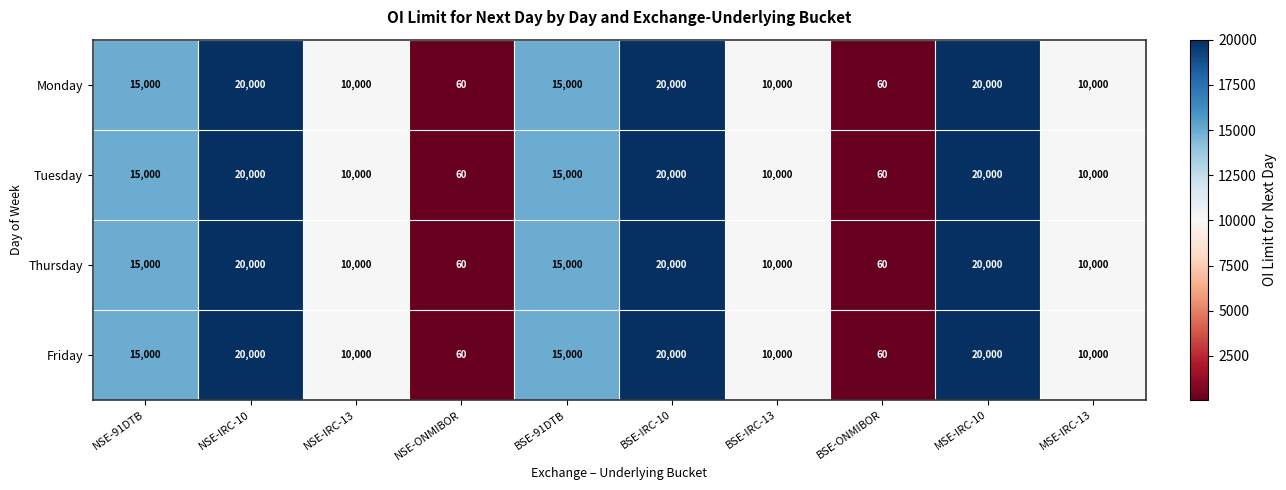

What is the sum of the Tuesday values at BSE-IRC-10 and MSE-IRC-13?

30000